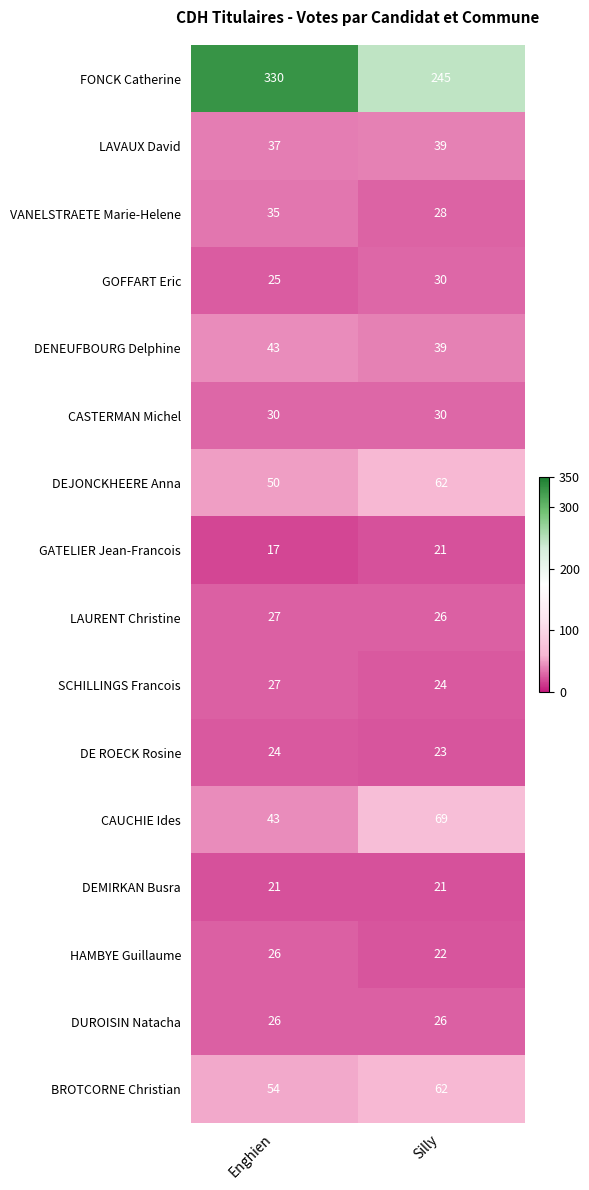

Is it true that DEMIRKAN Busra equals 21 at Silly?

True